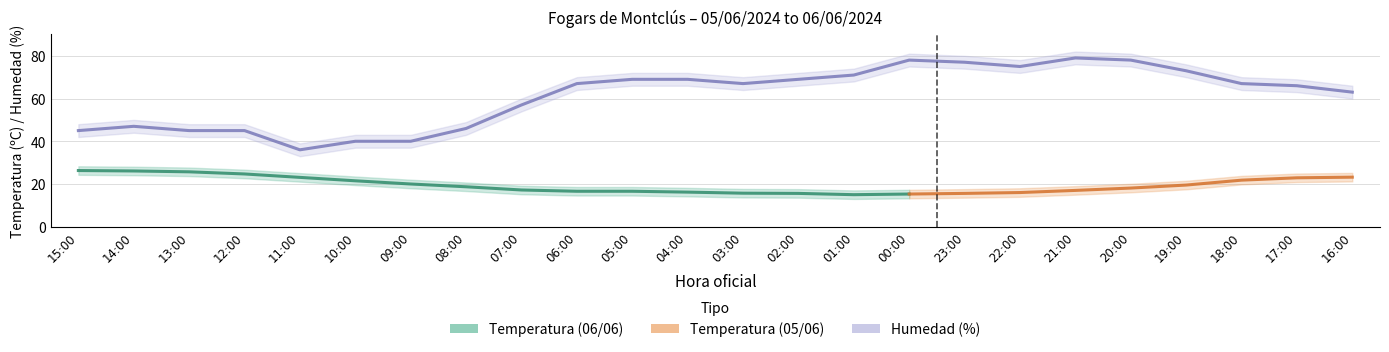

Approximately how many times larger is the value at 19:00 compared to 10:00?

1.8